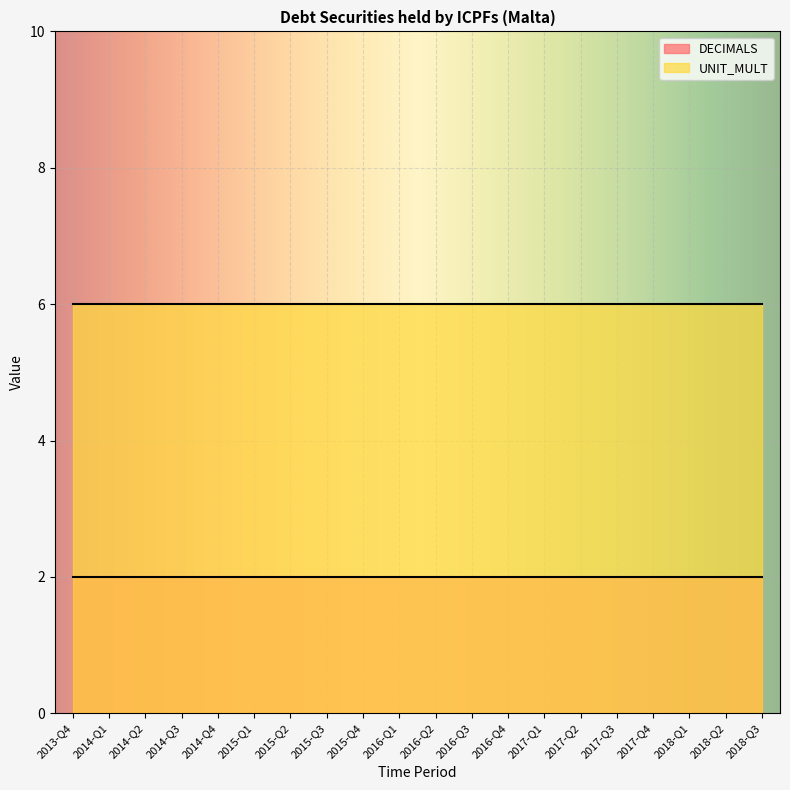

What is the difference between the highest and lowest values at 2015-Q4?

4